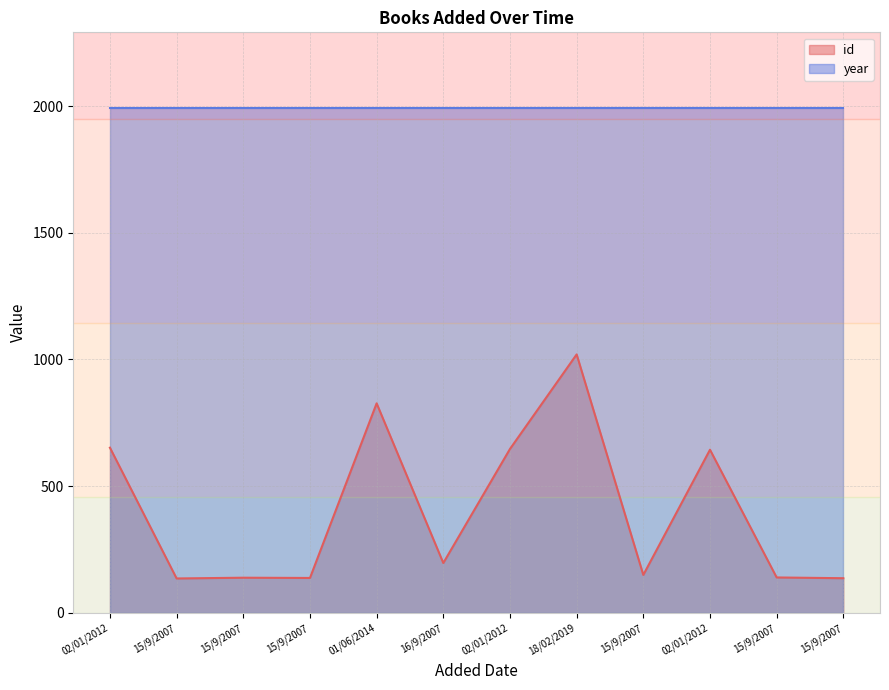

What is the sum of all values?

4827